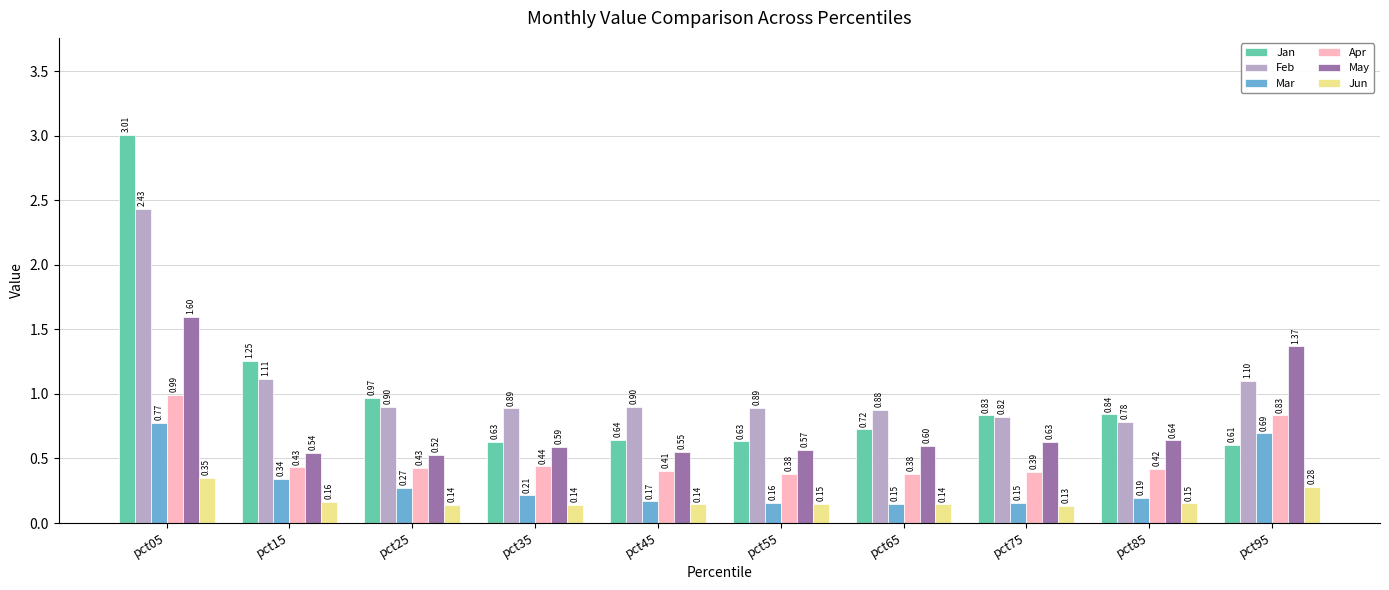

What is the sum of all Jan values?

10.1